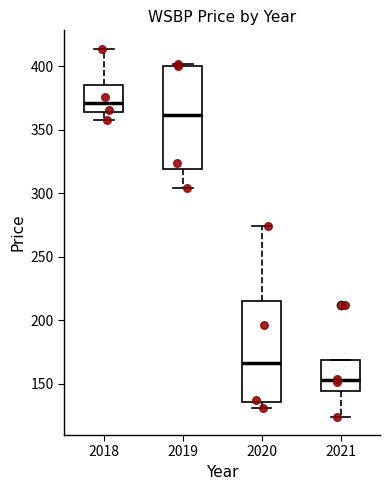

Reading left to right, read every box against the y-axis: the position of its median line, the range the box covers, and the ends of its whiskers. The values are not printed on the chart, so give them approximately, as read against the axis.

2018: median 370, box 365 to 385, whiskers 360 to 415
2019: median 360, box 320 to 400, whiskers 305 to 400
2020: median 165, box 135 to 215, whiskers 130 to 275
2021: median 155, box 145 to 170, whiskers 125 to 170